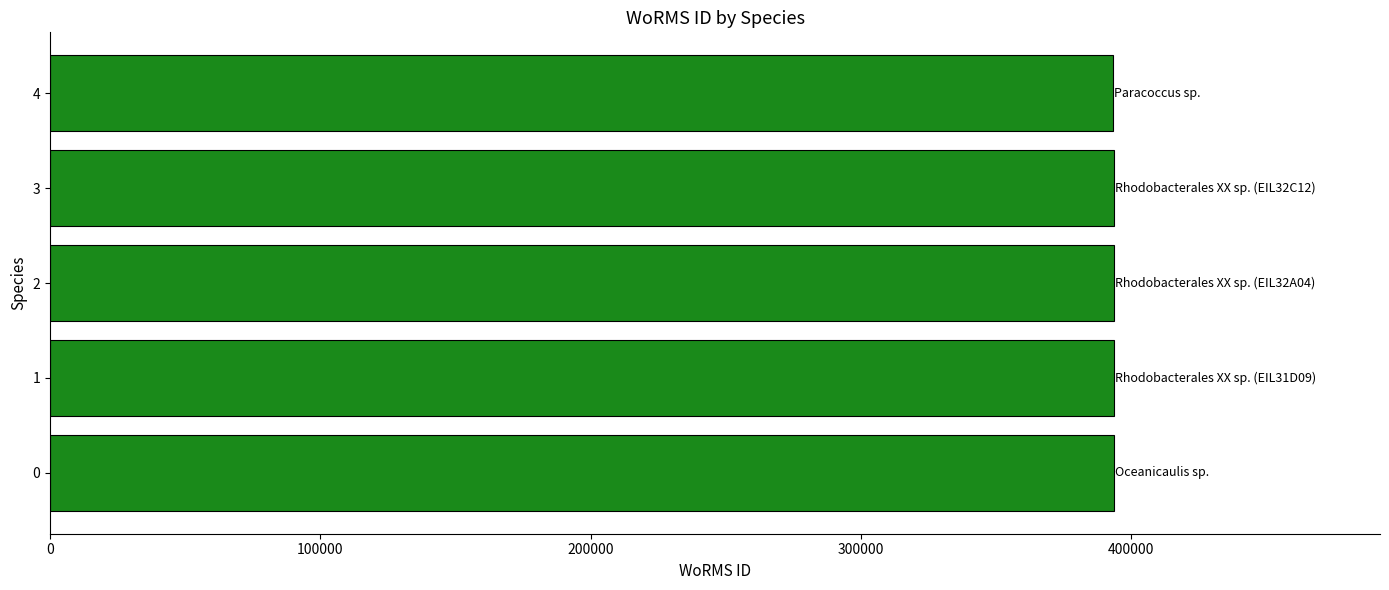

What is the ratio of the value at 2 to the value at 3?

1.0